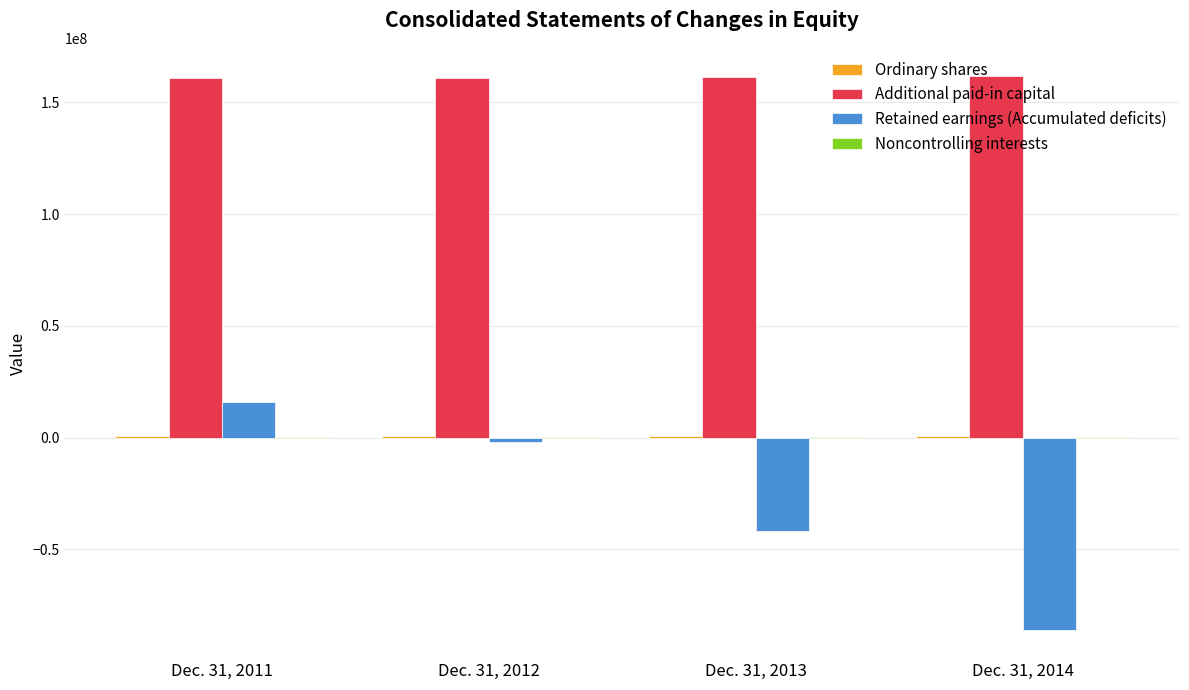

What is the maximum value shown in the chart?

161924810